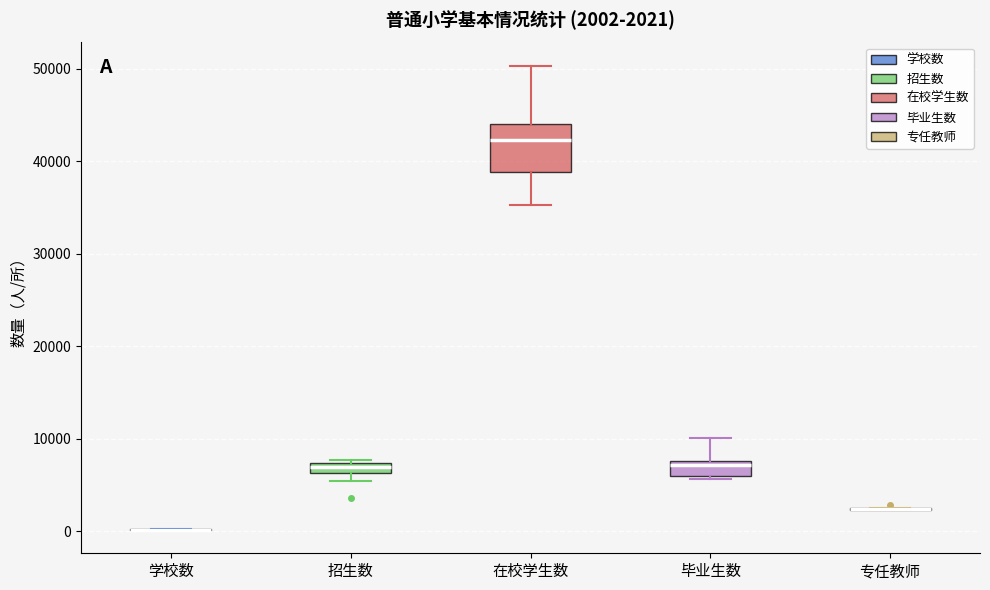

Which box is the tallest, from its lower edge to its upper edge?

在校学生数